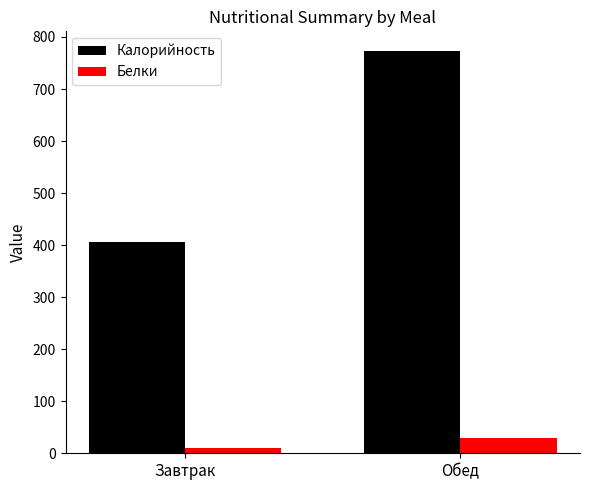

At which label does Калорийность reach its minimum?

Завтрак